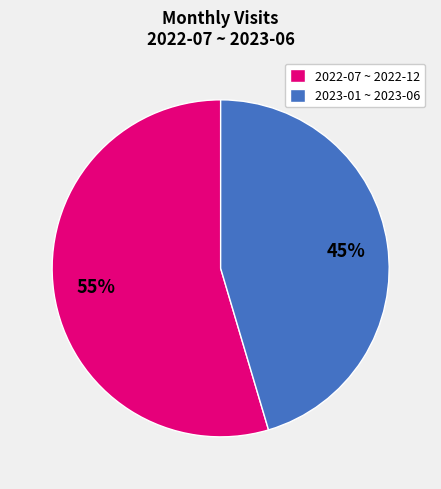

Is there any slice that represents more than half of the pie?

Yes